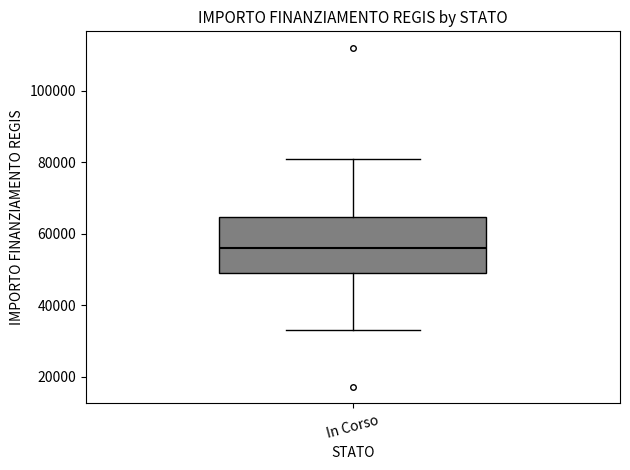

Transcribe this box plot: give where the median line is, the range the box spans, and where the two whiskers end, as read against the y-axis. The values are not printed on the chart, so give them approximately, as read against the axis.

median 56000, box 50000 to 64000, whiskers 32000 to 80000